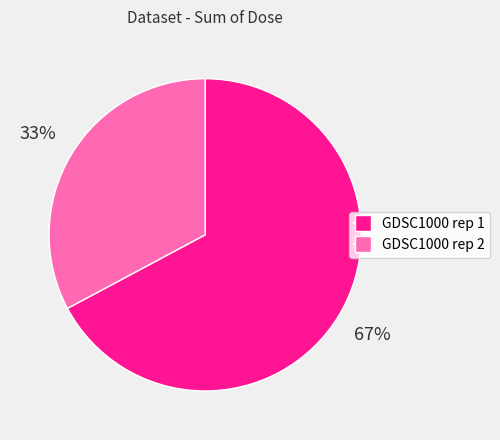

To the nearest percent, what is the average slice percentage?

50%